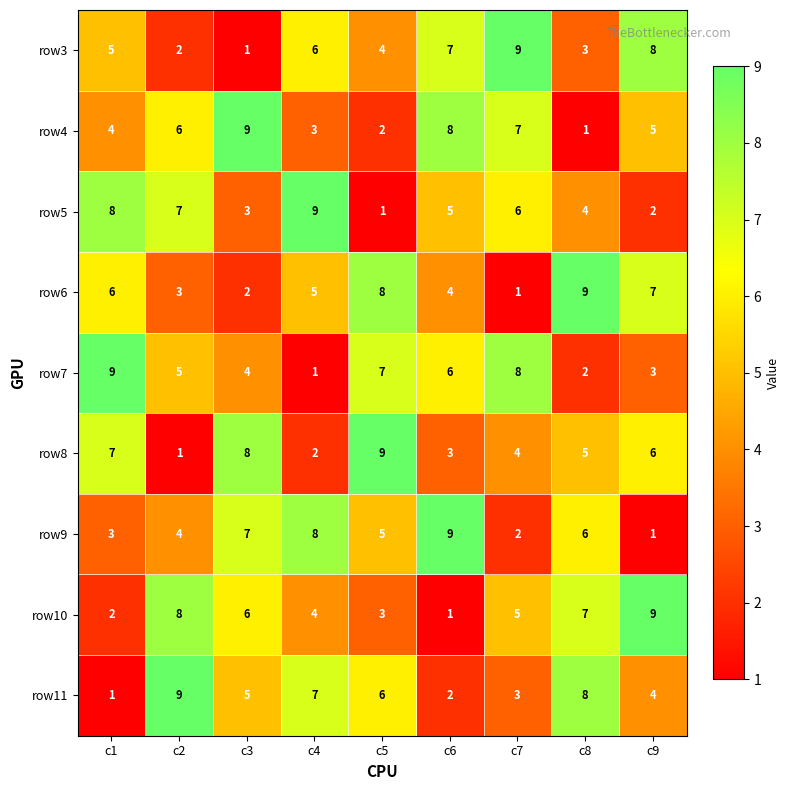

What is the spread (max minus min) of values at c3?

8